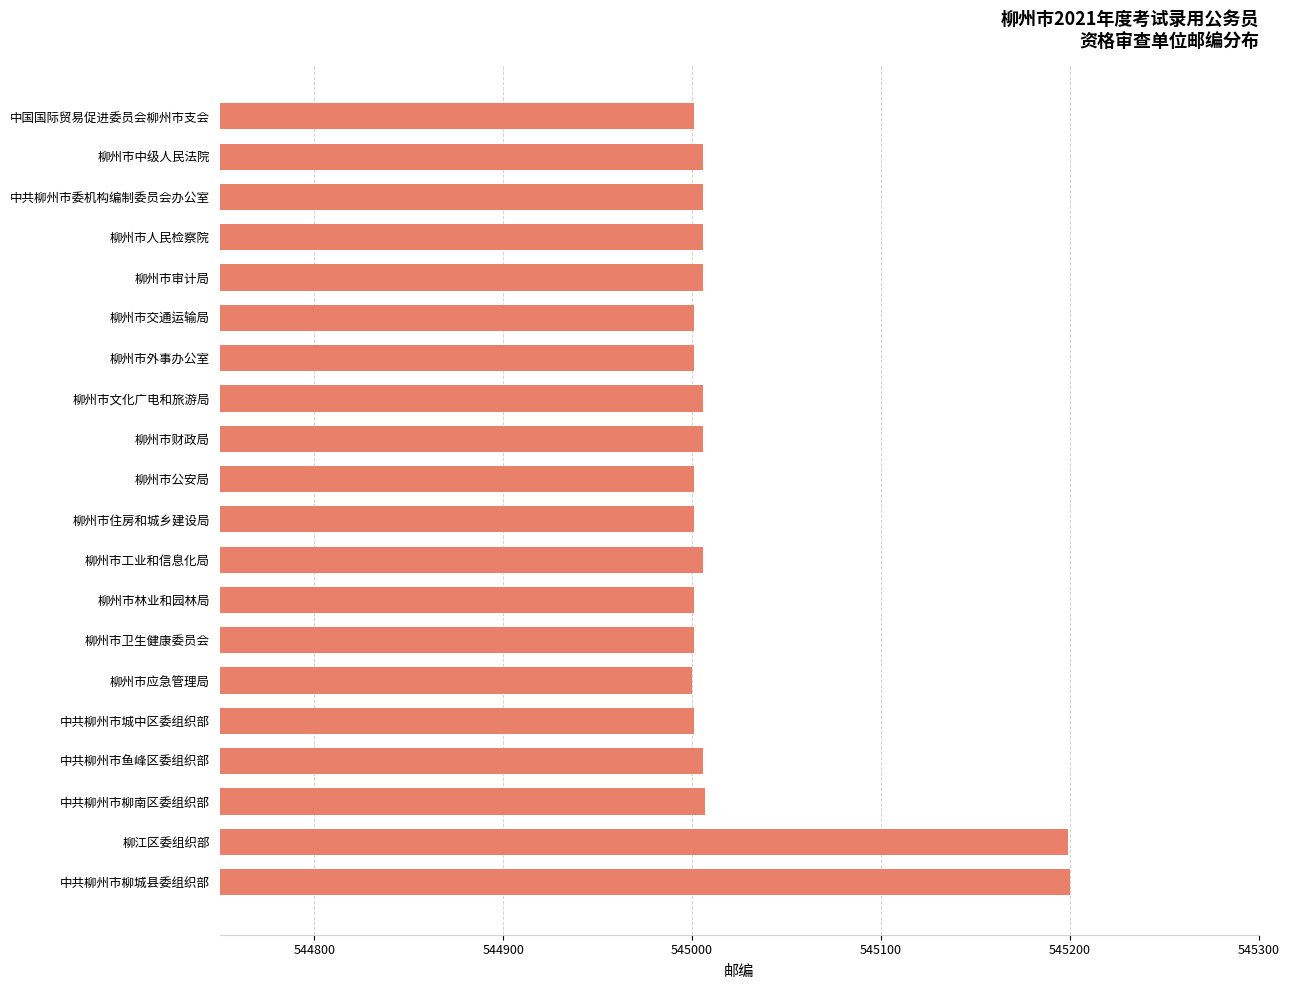

What is the greatest value displayed?

545200